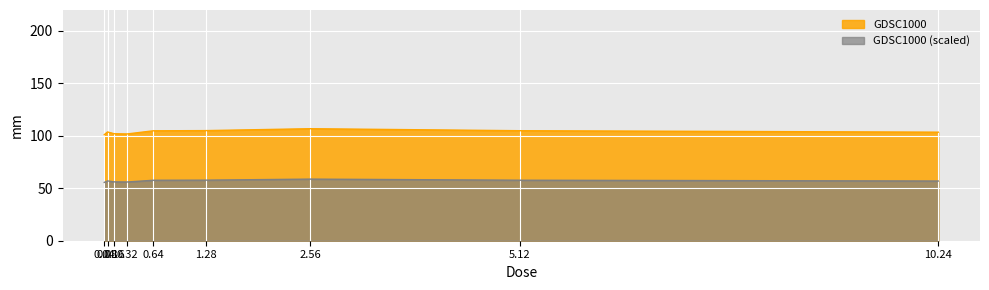

What is the sum of the values at 0.32 and 0.08?

205.5